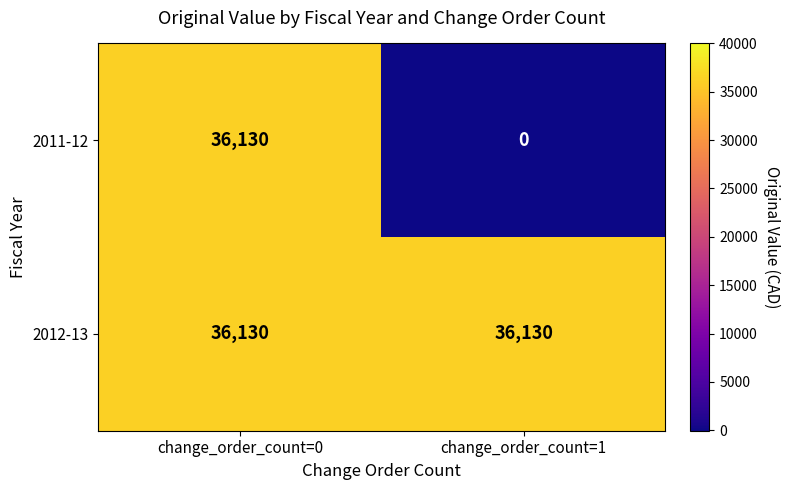

Which series has the largest total across all categories?

2012-13